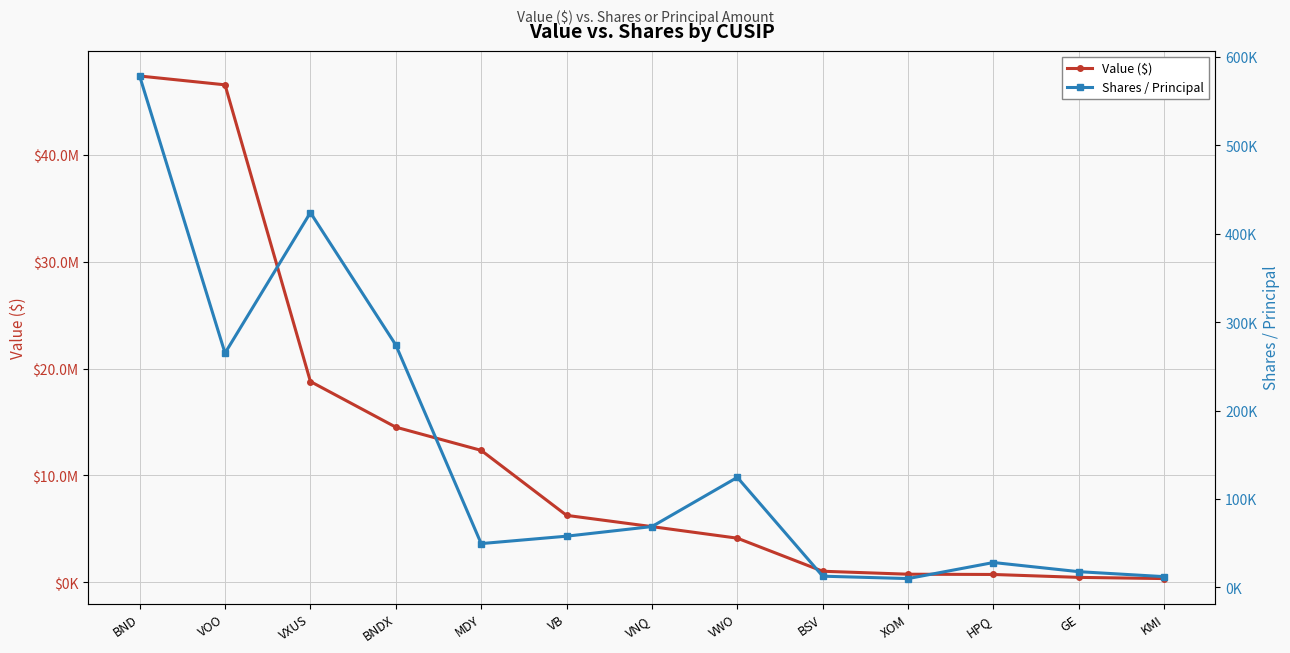

What is the minimum value shown in the chart?

10018